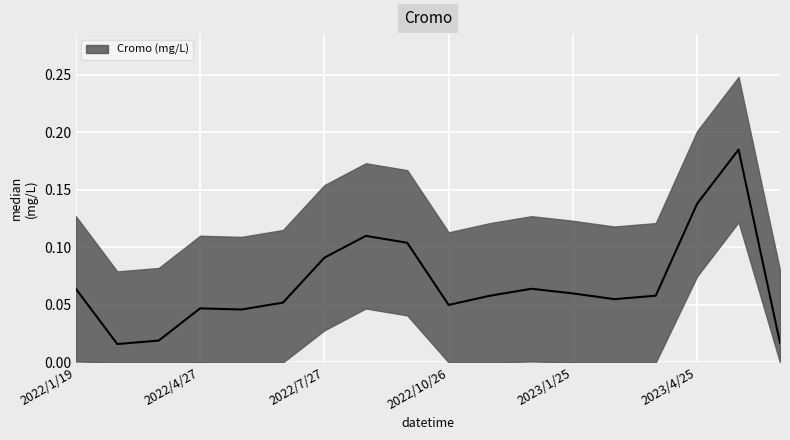

Rank the categories by value from lowest to highest.

2022/2/24, 2023/6/28, 2022/3/23, 2022/5/24, 2022/4/27, 2022/10/26, 2022/6/22, 2023/2/22, 2022/11/23, 2023/3/30, 2023/1/25, 2022/1/19, 2022/12/21, 2022/7/27, 2022/9/28, 2022/8/24, 2023/4/25, 2023/5/24